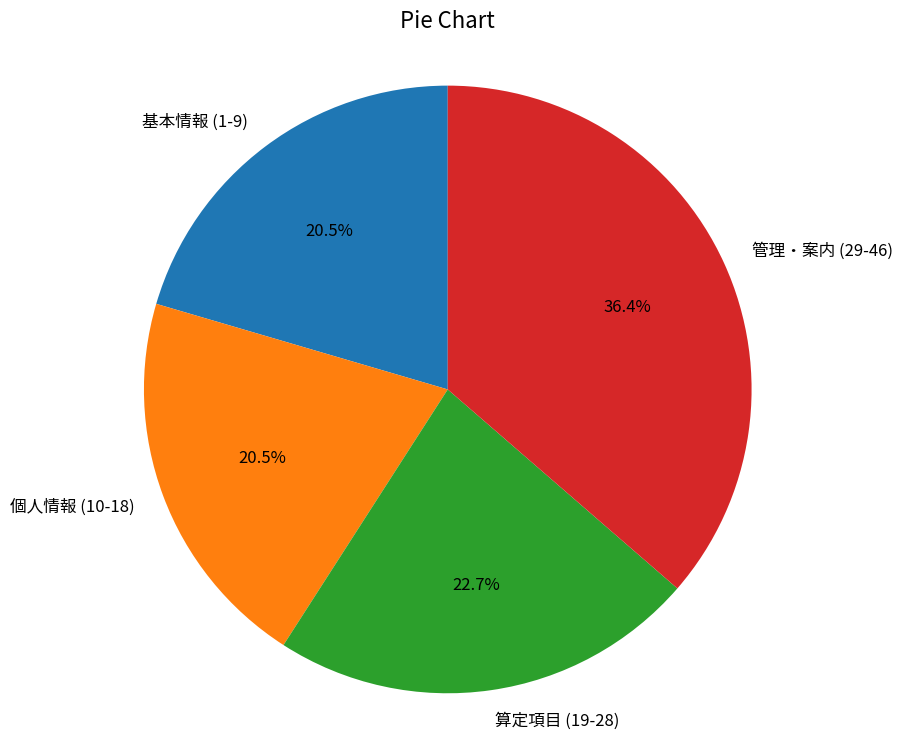

What percentage do 個人情報 (10-18) and 算定項目 (19-28) together represent?

43.2%